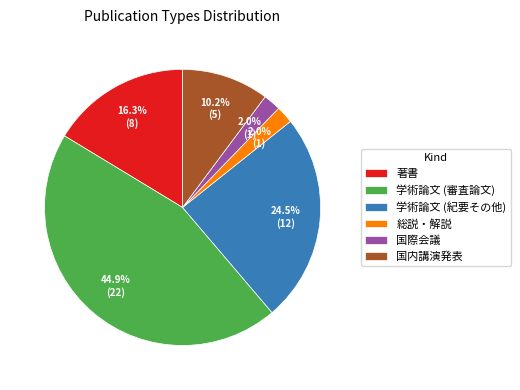

Is there any slice that represents more than half of the pie?

No